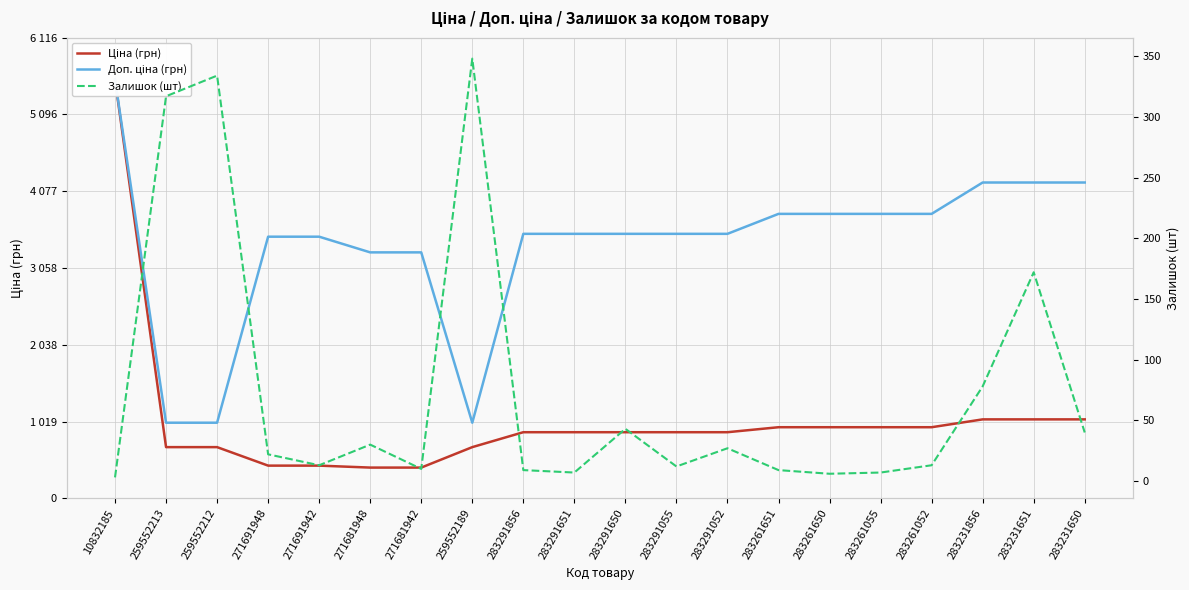

What is the label of the 20th point from the right?

10832185